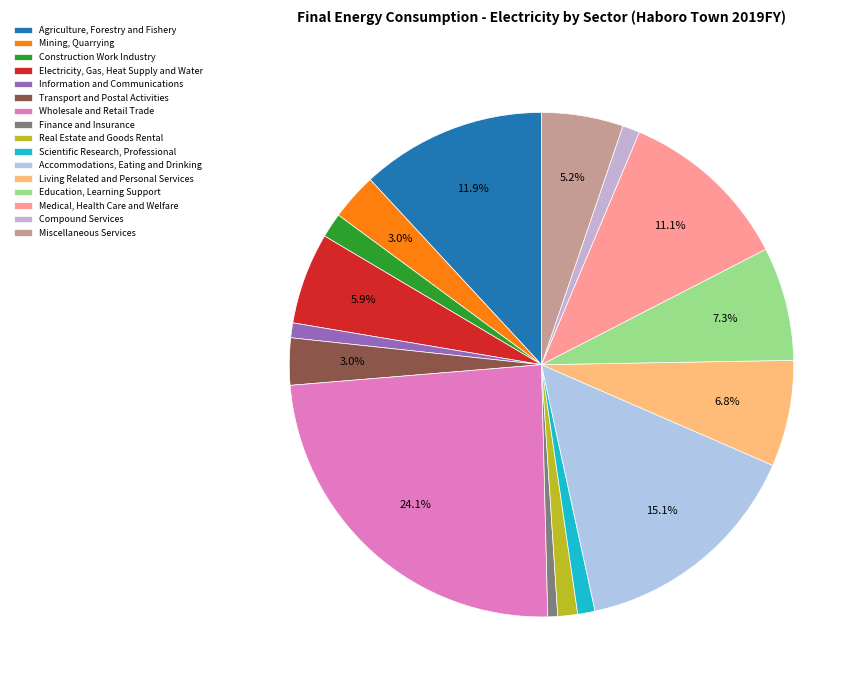

Between Real Estate and Goods Rental and Scientific Research, Professional, which is larger?

Real Estate and Goods Rental